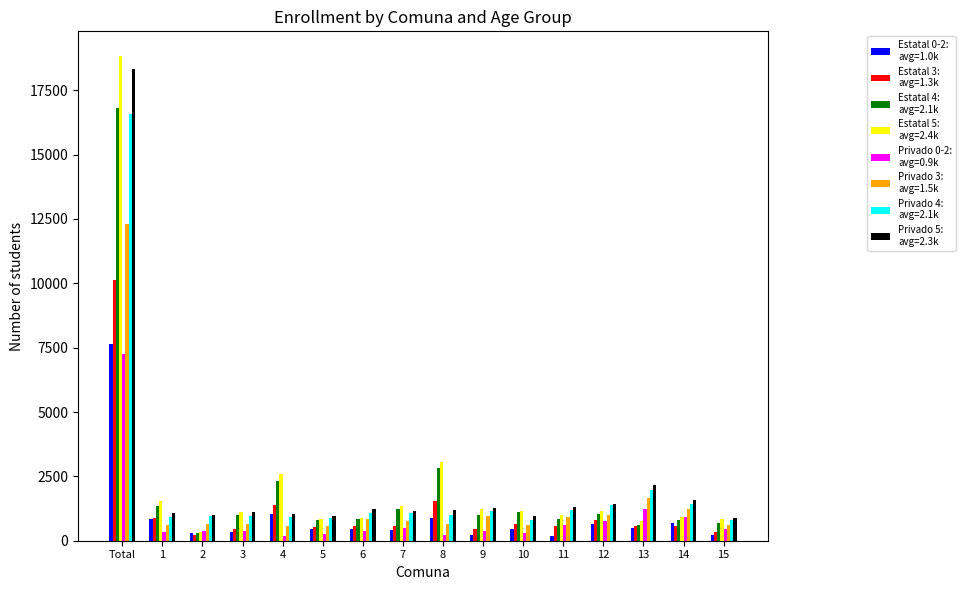

At which category is the sum across all series the highest?

Total